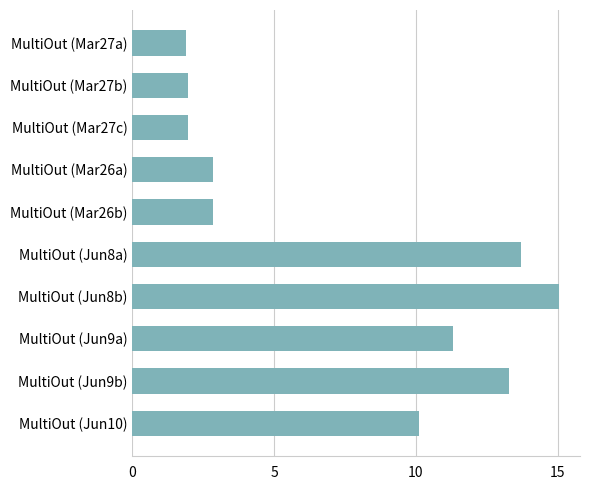

At which category does the chart reach its peak across all series?

MultiOut (Jun8b)